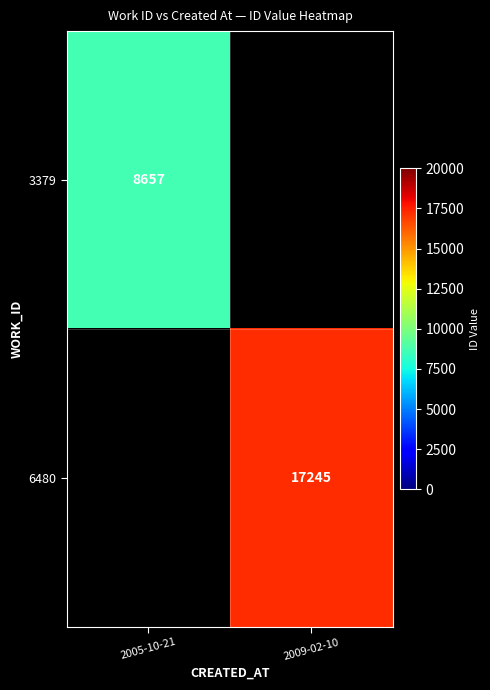

Is the value of 3379 at 2005-10-21 greater than the value of 6480 at 2009-02-10?

No